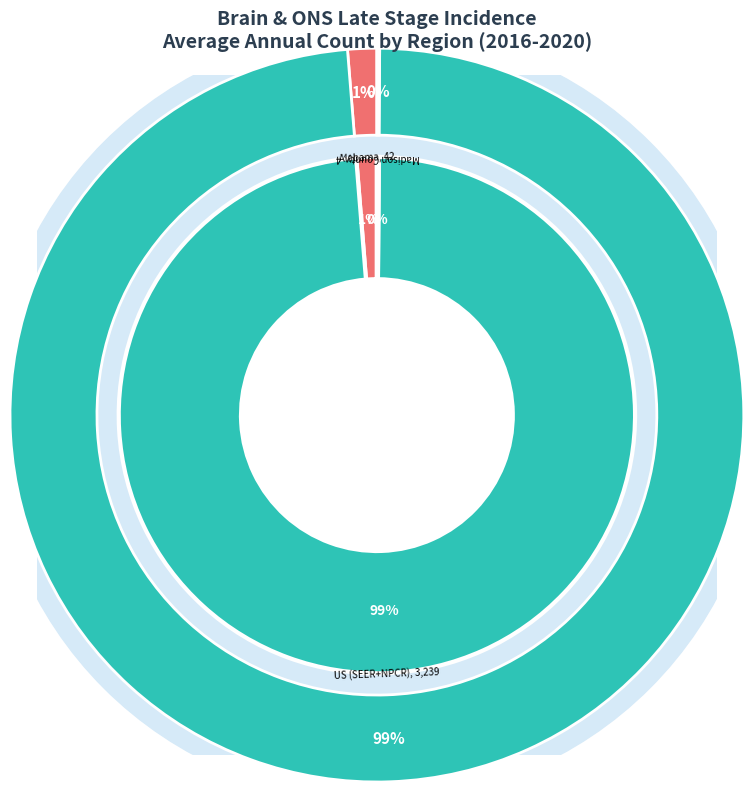

Is US (SEER+NPCR) the majority of the pie?

Yes